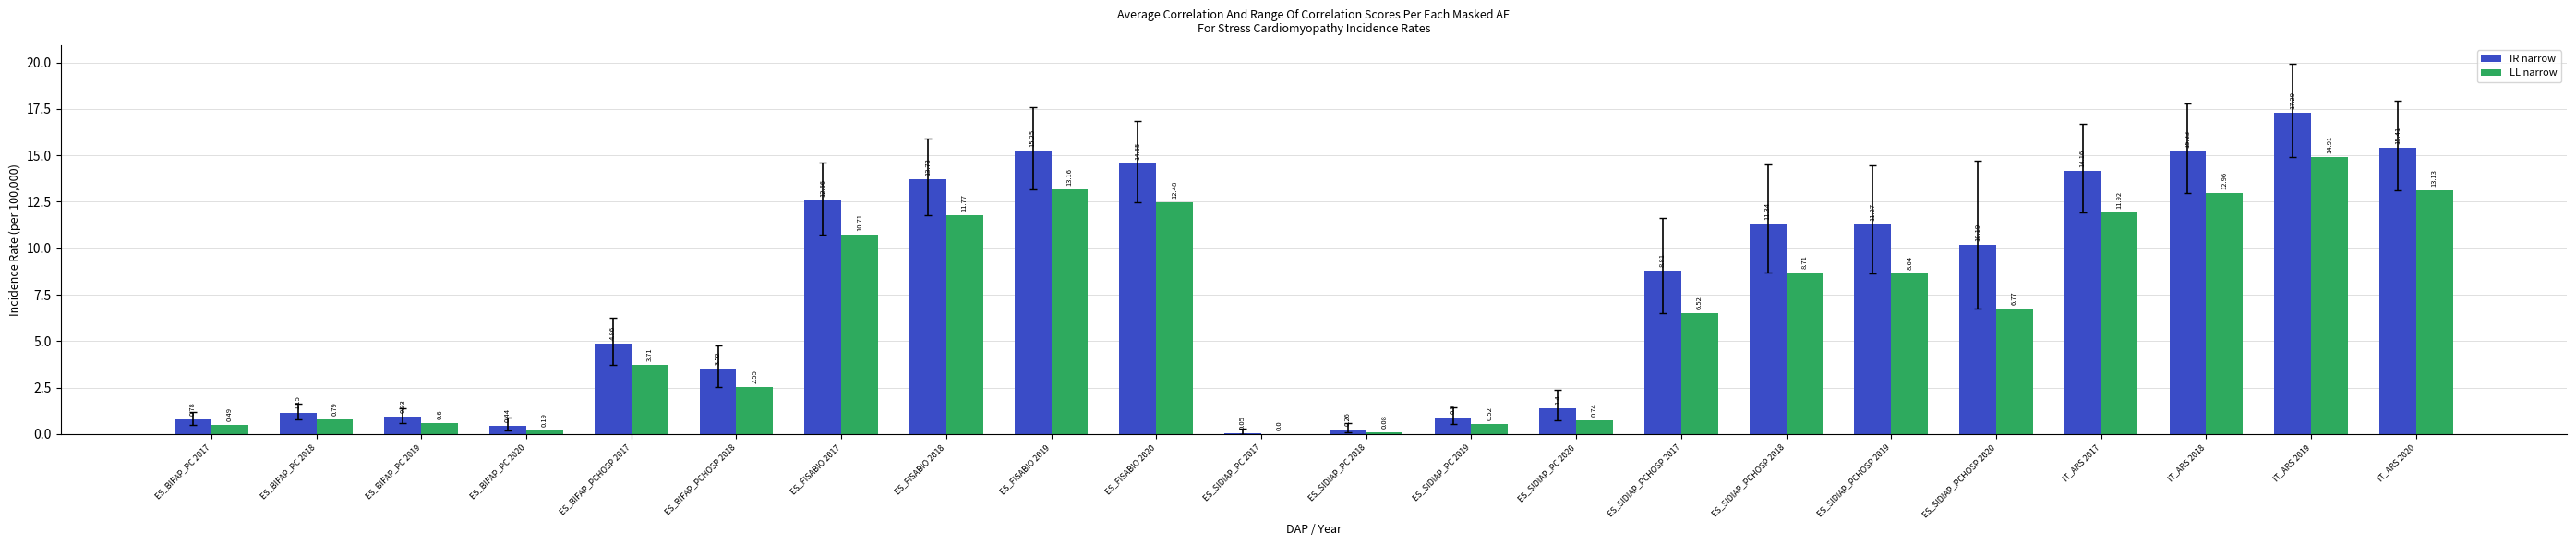

Between ES_BIFAP_PC 2017 and ES_FISABIO 2020, which series saw the biggest shift?

IR narrow